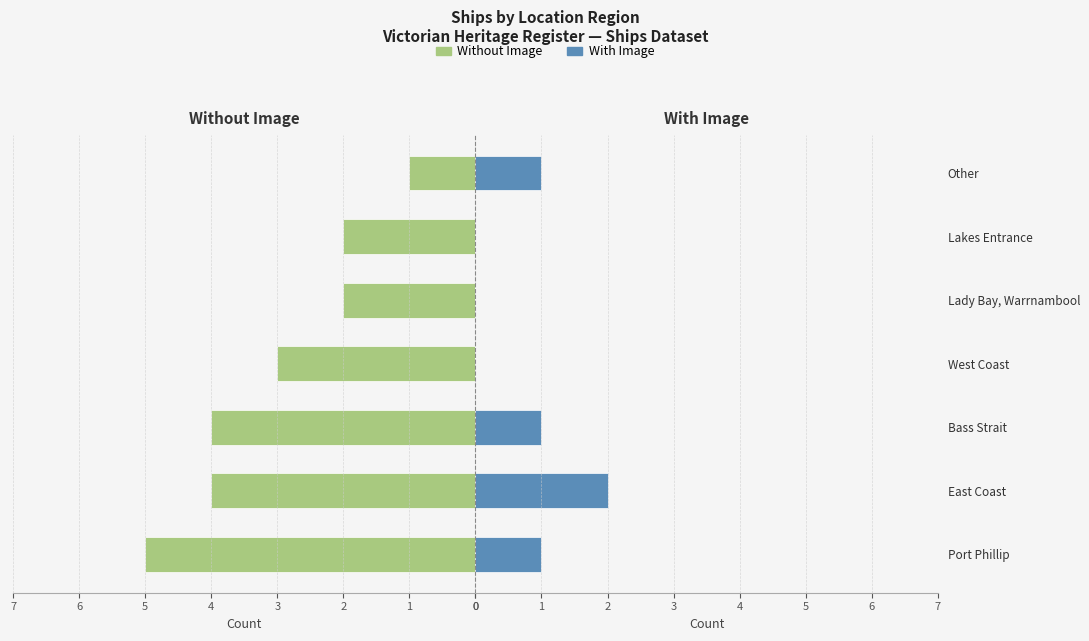

Which series changed the most between Bass Strait and Lakes Entrance?

Without Image